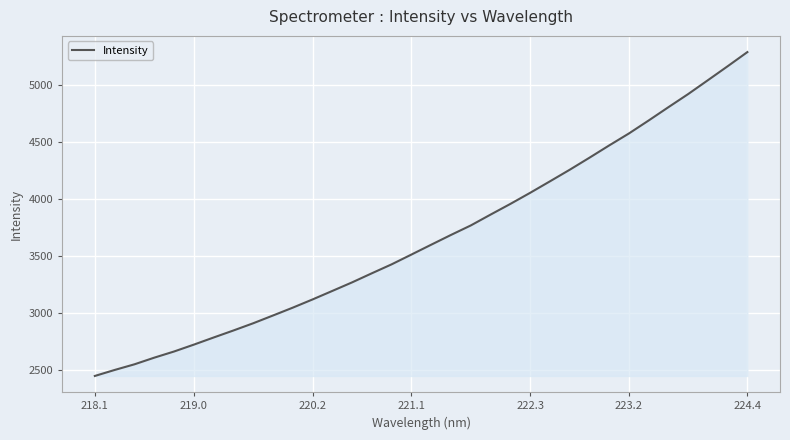

What is the minimum value shown in the chart?

2448.7